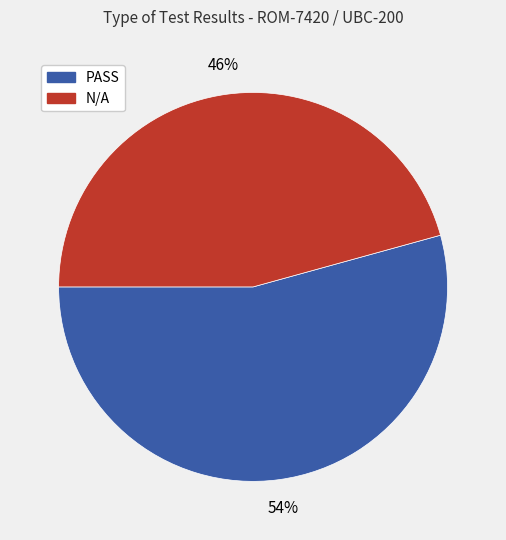

Between N/A and PASS, which is larger?

PASS